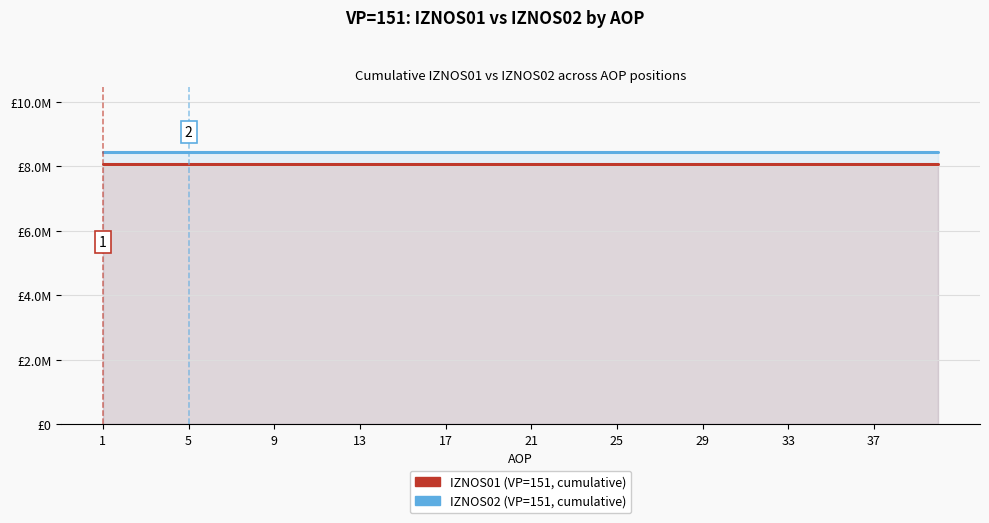

What is the total value across all series at 9?

16504005.3